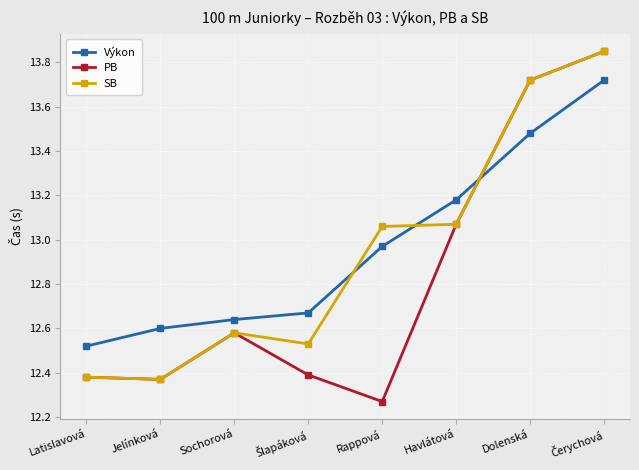

True or false: PB and Výkon intersect in this chart.

True